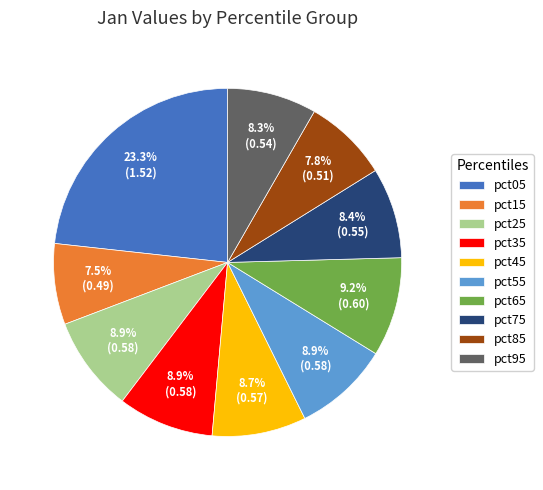

Combined, what portion of the pie is pct15 and pct75?

15.9%